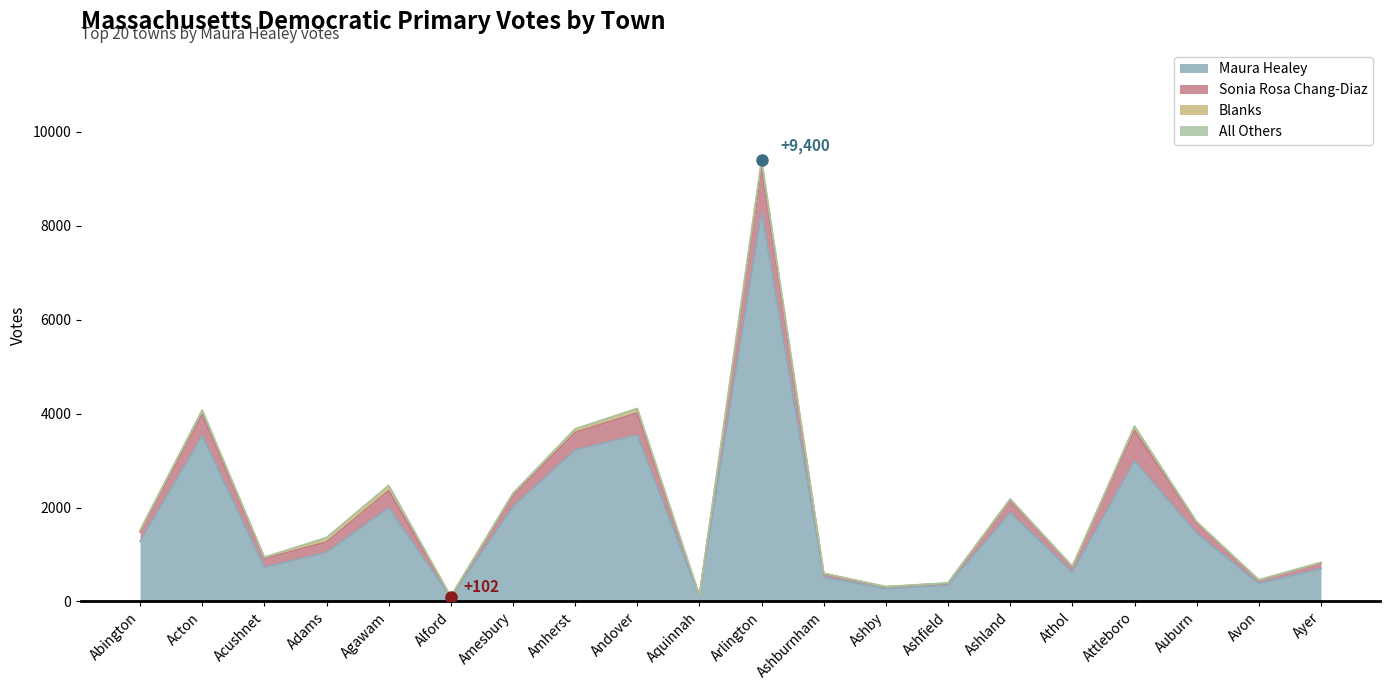

List the labels in order of Sonia Rosa Chang-Diaz value, smallest first.

Alford, Aquinnah, Ashby, Ashfield, Avon, Ashburnham, Athol, Ayer, Acushnet, Abington, Auburn, Adams, Amesbury, Ashland, Agawam, Amherst, Acton, Andover, Attleboro, Arlington